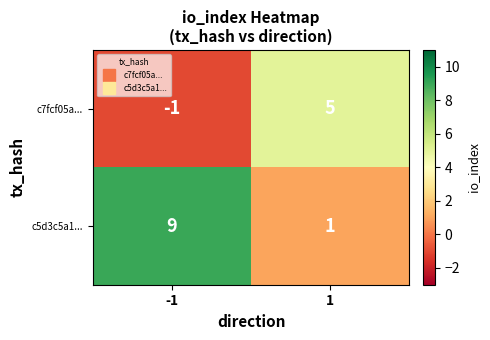

At how many categories does at least one series exceed 6?

1